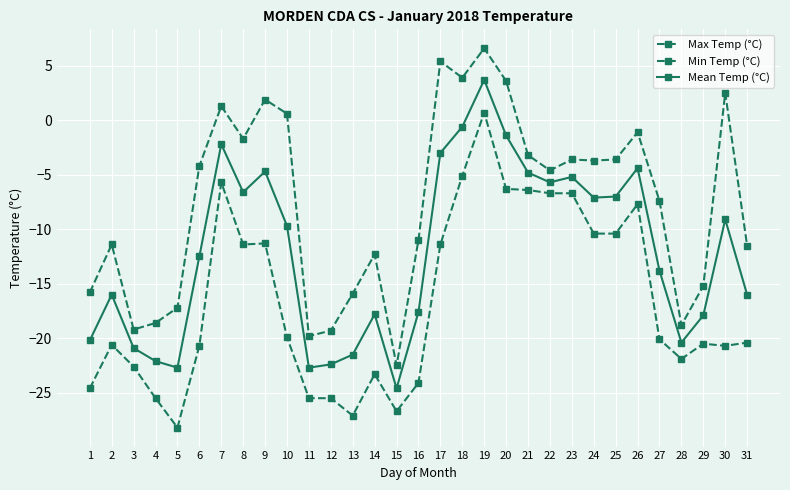

Does the chart have visible grid lines?

Yes